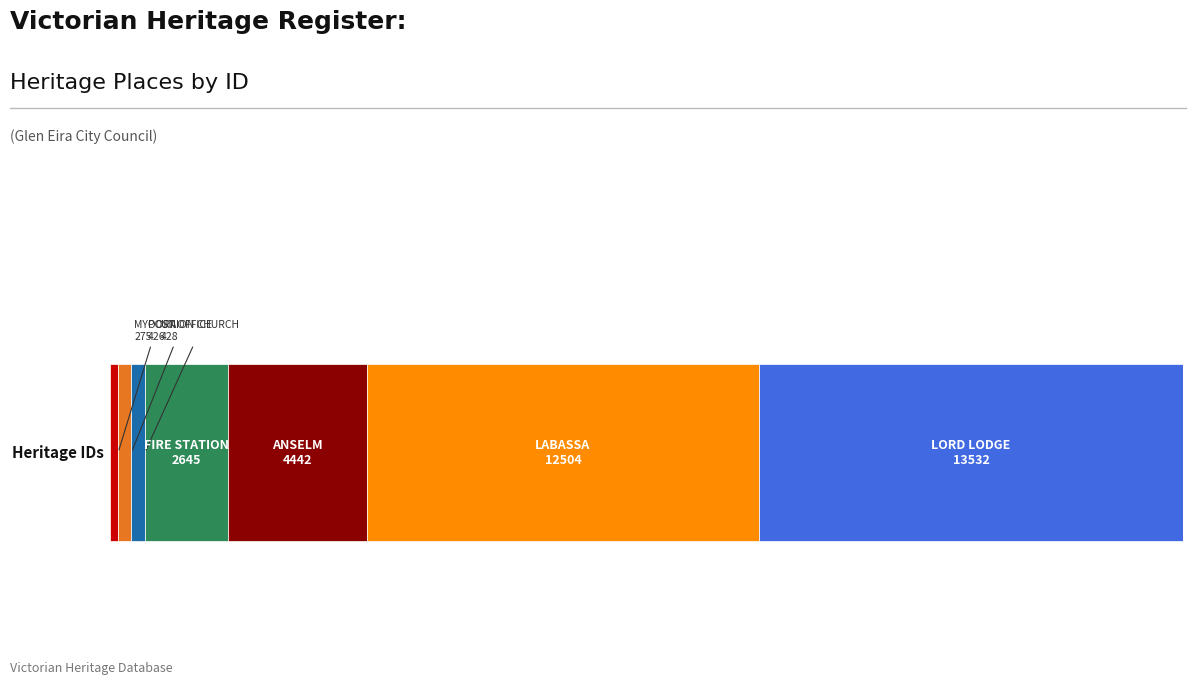

What is the value of the 7th bar from the left?

13532